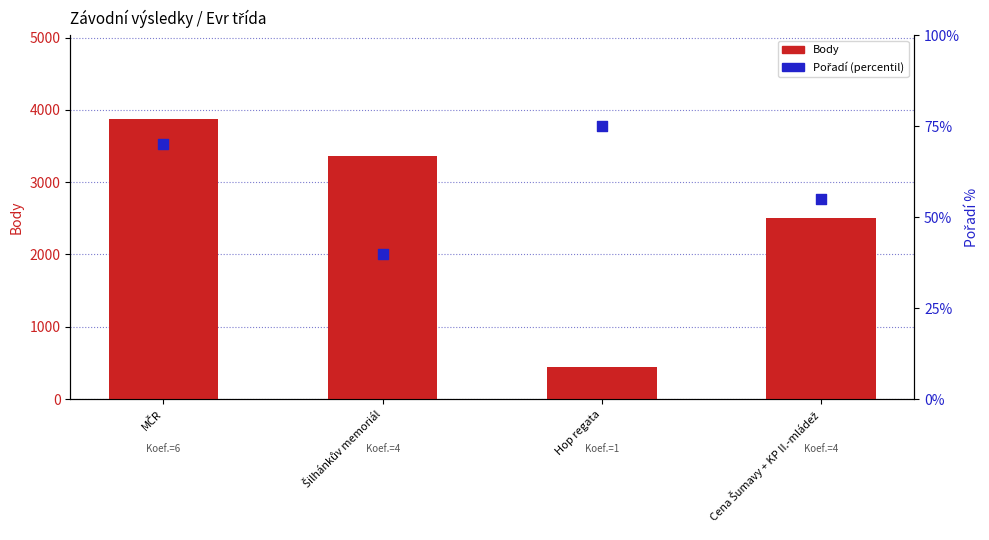

Which series has the largest total across all categories?

Body